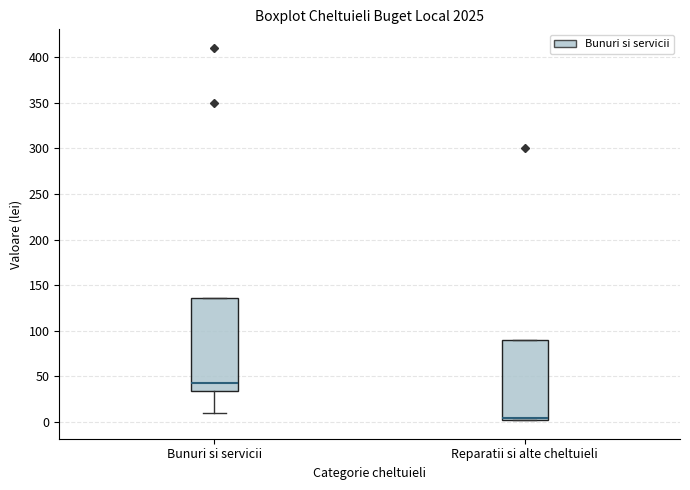

Which box's median line is the highest?

Bunuri si servicii